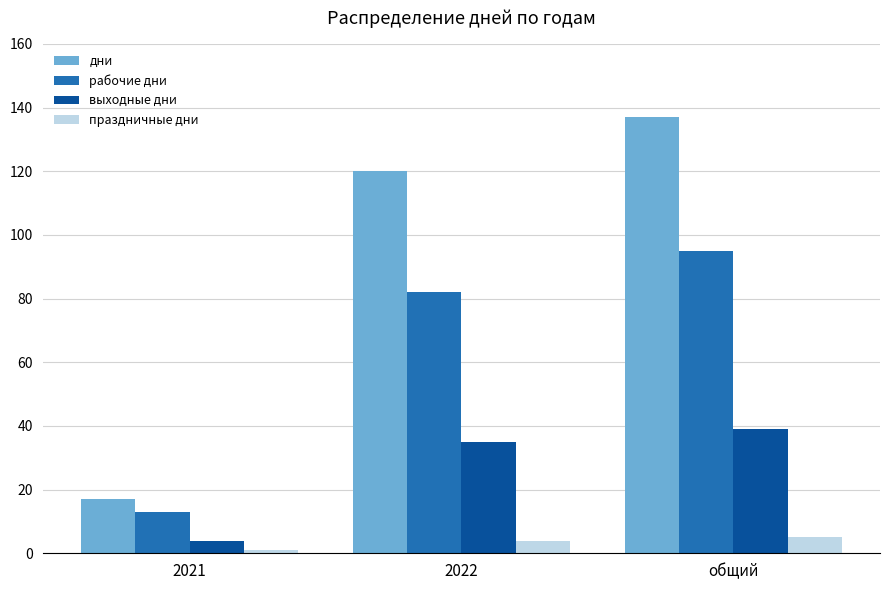

What is the difference between the highest and lowest values at 2022?

116